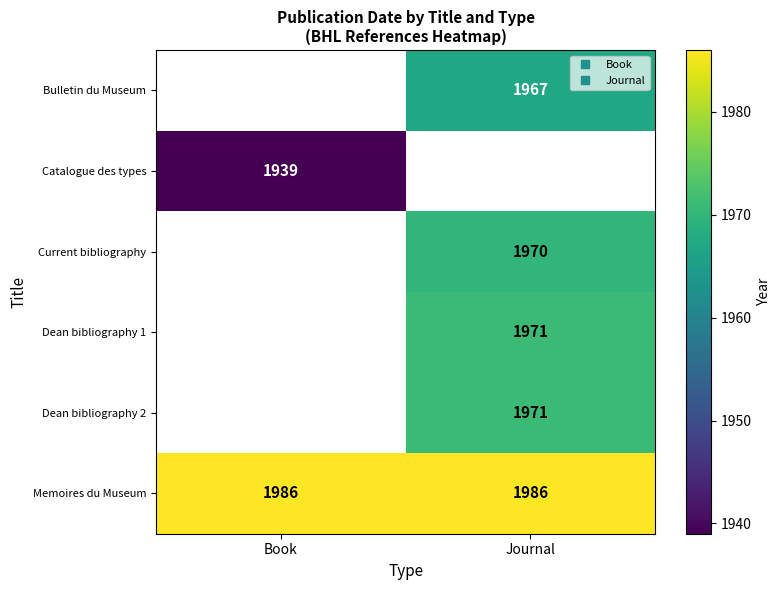

The Bulletin du Museum series shows 1967.0 at Journal. True or false?

True